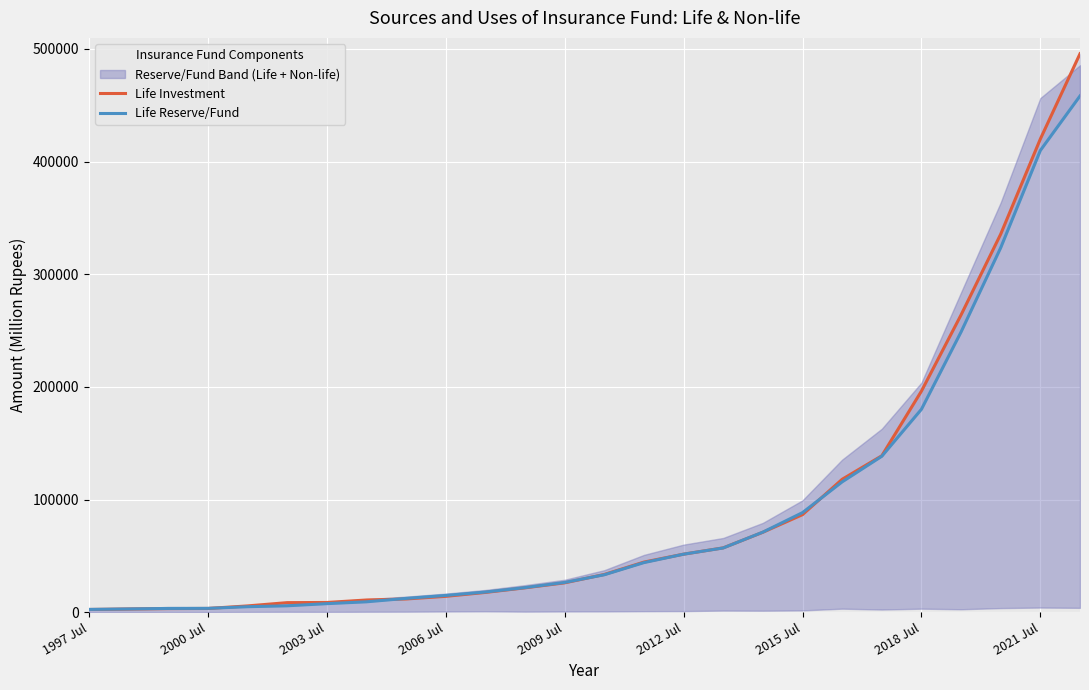

True or false: Life Investment has more than 2 points higher than both neighbors.

False